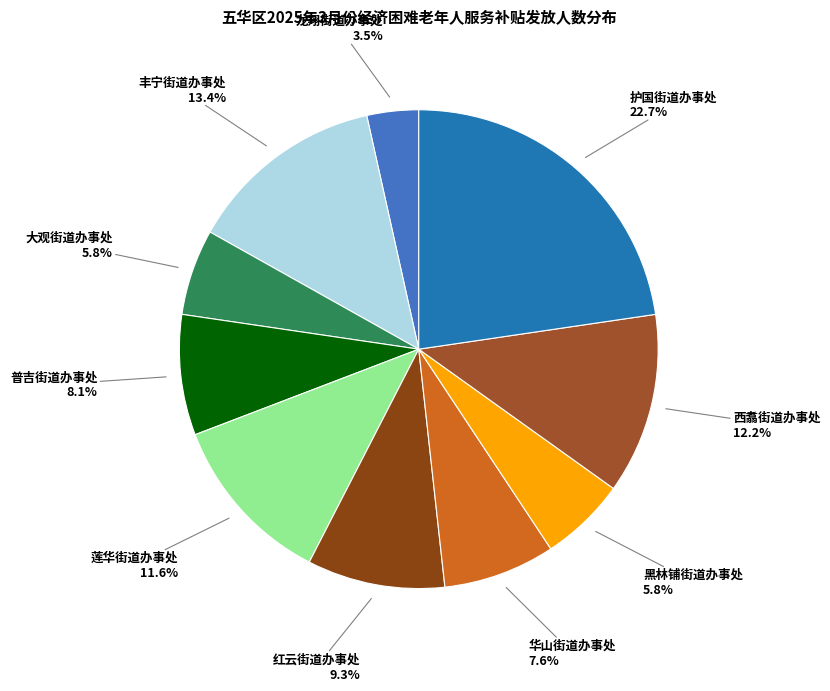

How many slices are in this pie chart?

10